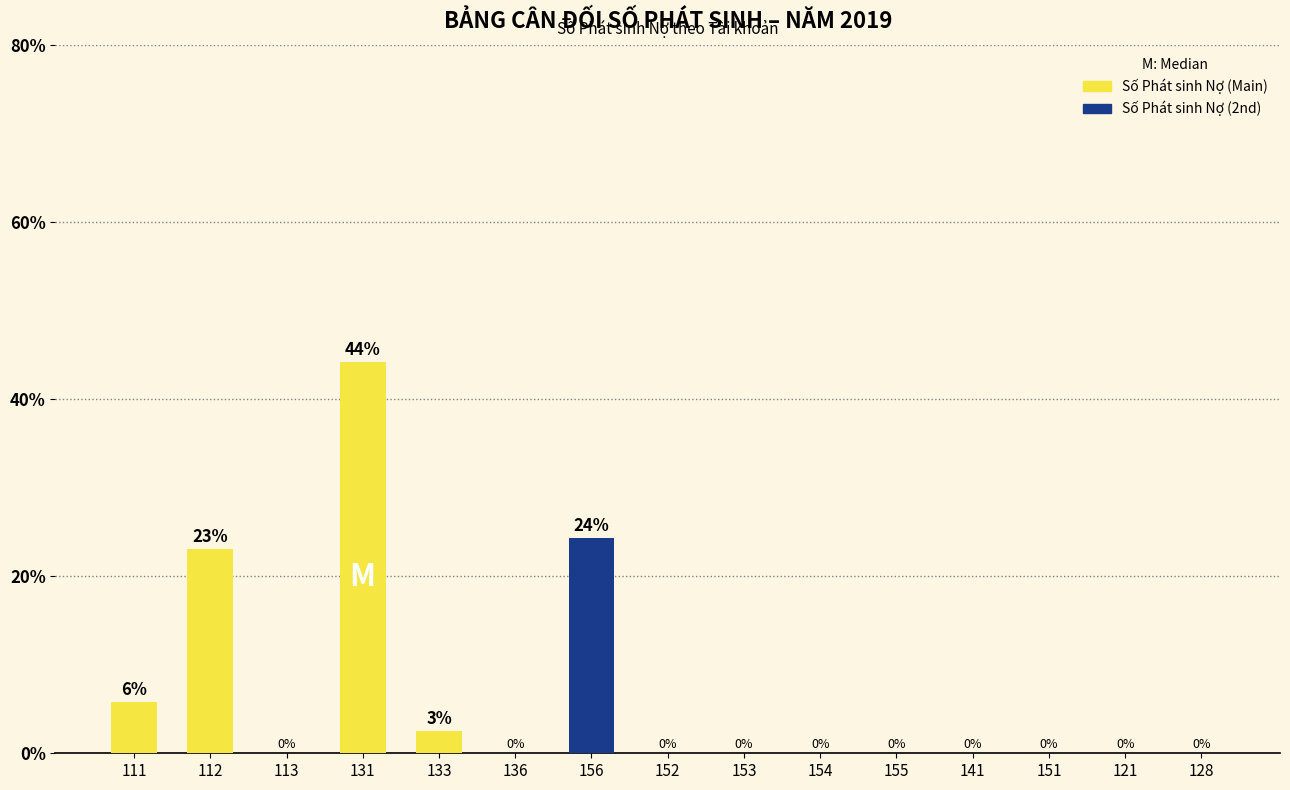

What is the maximum value shown in the chart?

44.2